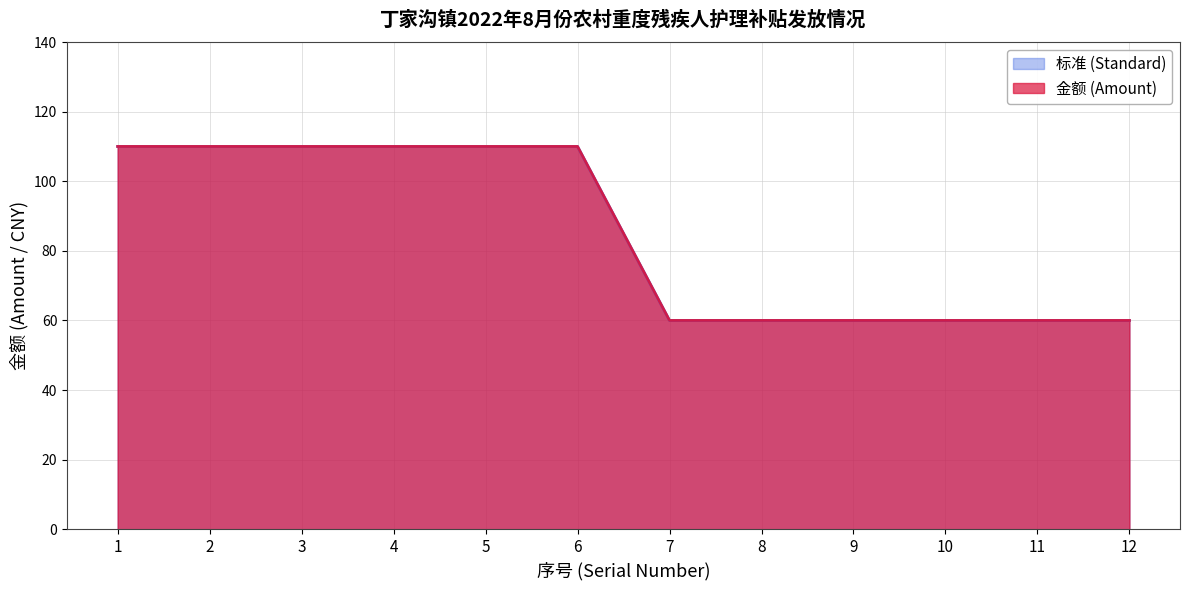

True or false: 金额 (Amount) and 标准 (Standard) cross at least once.

False